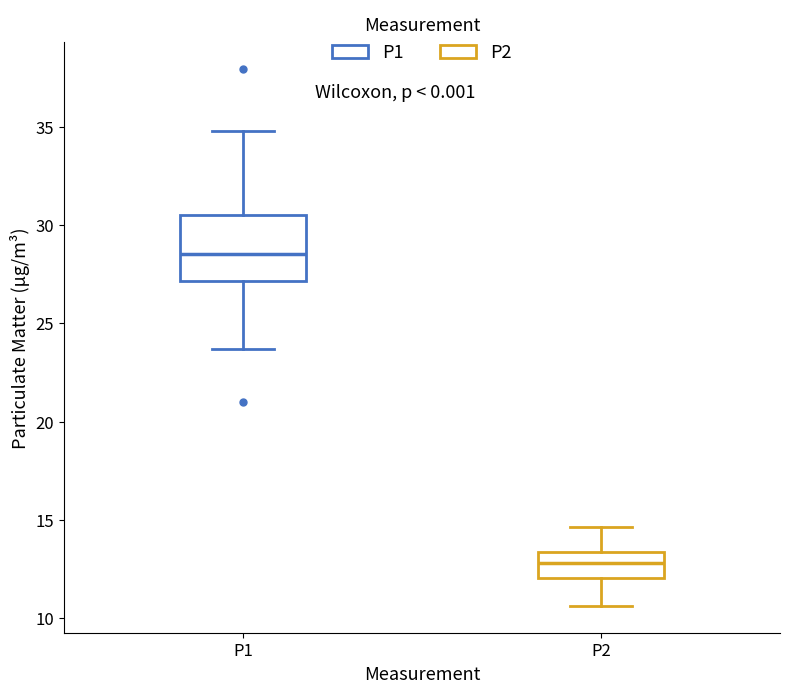

Where does the upper whisker of the box for P2 end on the y-axis? The values are not printed on the chart, so give them approximately, as read against the axis.

14.5